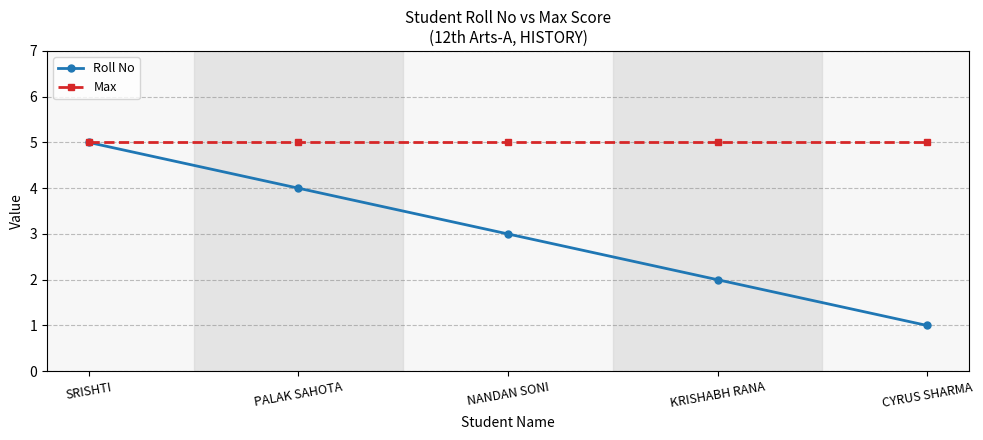

What is the label of the 2nd point from the left?

PALAK SAHOTA